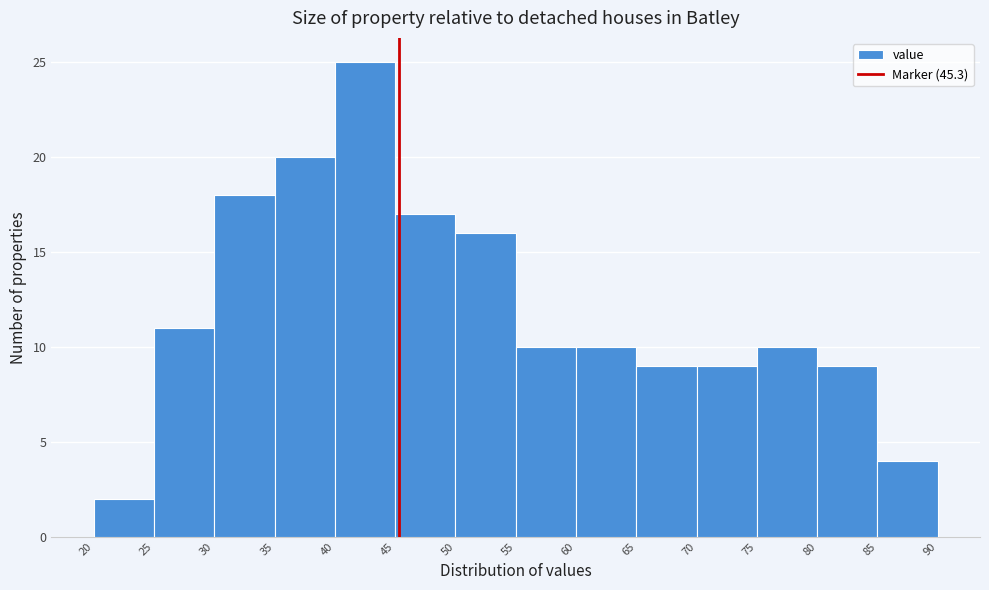

Reading left to right, list every bar in this chart as the range it spans on the x-axis followed by its height. The values are not printed on the chart, so give them approximately, as read against the axis.

20 to 25: 2
25 to 30: 11
30 to 35: 18
35 to 40: 20
40 to 45: 25
45 to 50: 17
50 to 55: 16
55 to 60: 10
60 to 65: 10
65 to 70: 9
70 to 75: 9
75 to 80: 10
80 to 85: 9
85 to 90: 4